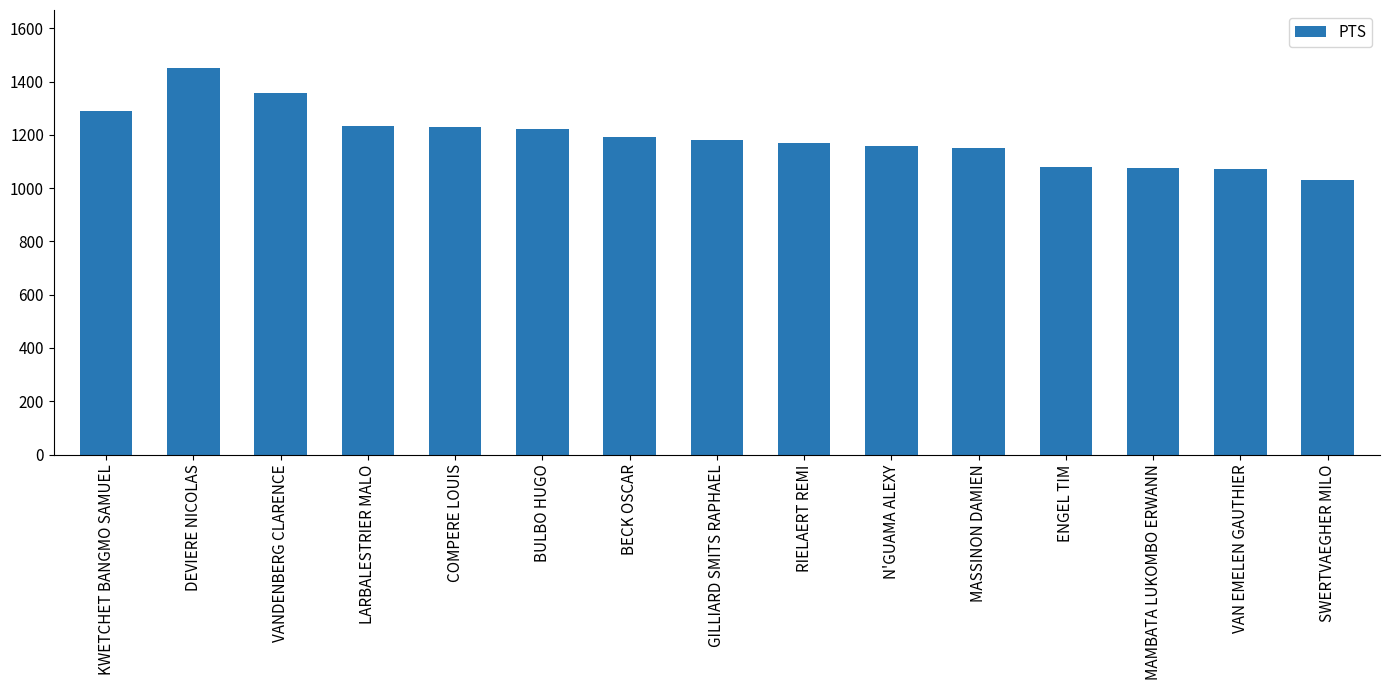

How many values are below 1180?

7